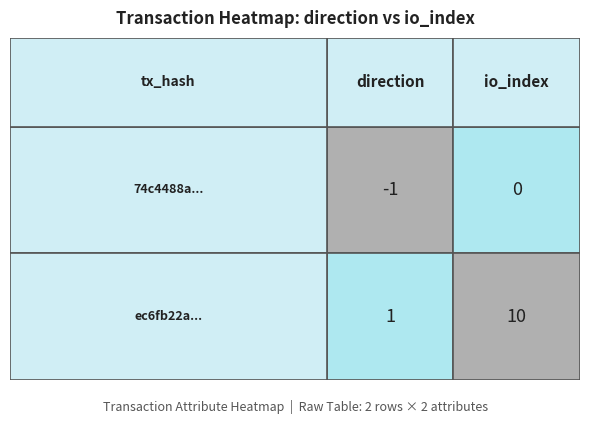

What is the maximum value for ec6fb22a...?

10